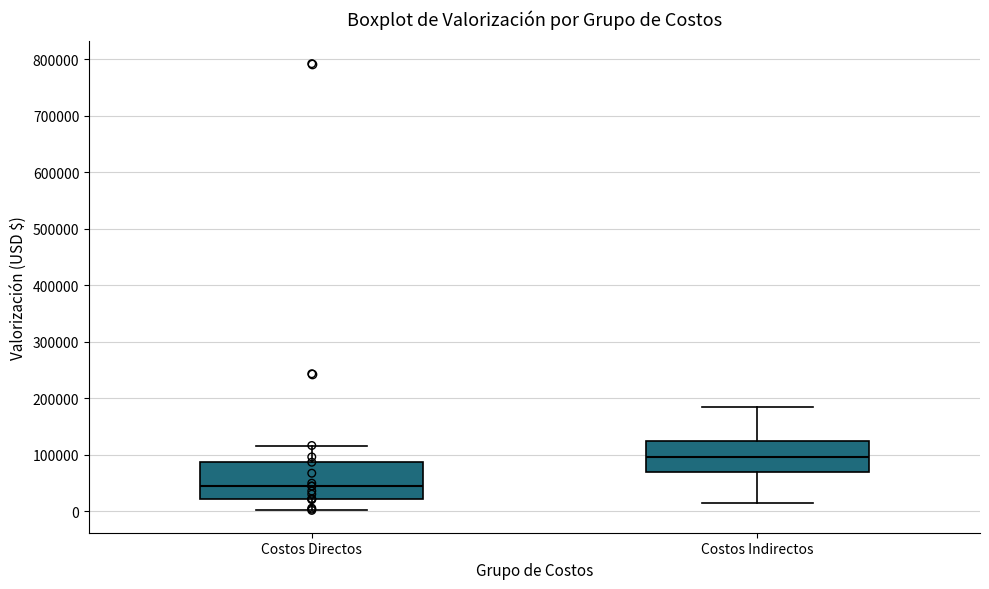

Reading left to right, read every box against the y-axis: the position of its median line, the range the box covers, and the ends of its whiskers. The values are not printed on the chart, so give them approximately, as read against the axis.

Costos Directos: median 40000, box 20000 to 90000, whiskers 0 to 120000
Costos Indirectos: median 100000, box 70000 to 120000, whiskers 20000 to 180000